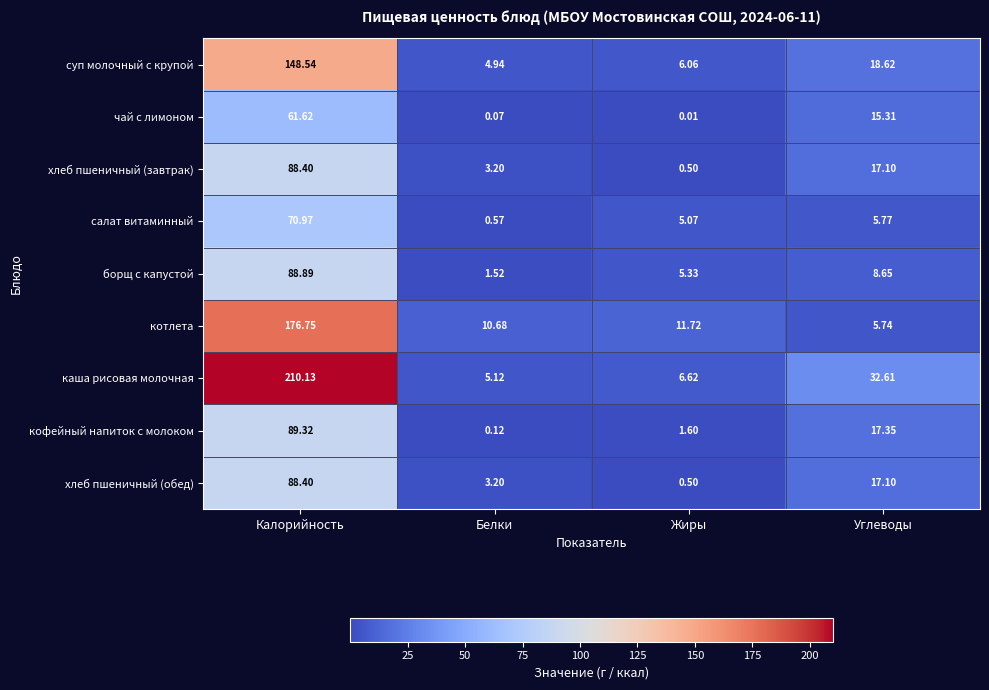

How many data points does each series have?

4